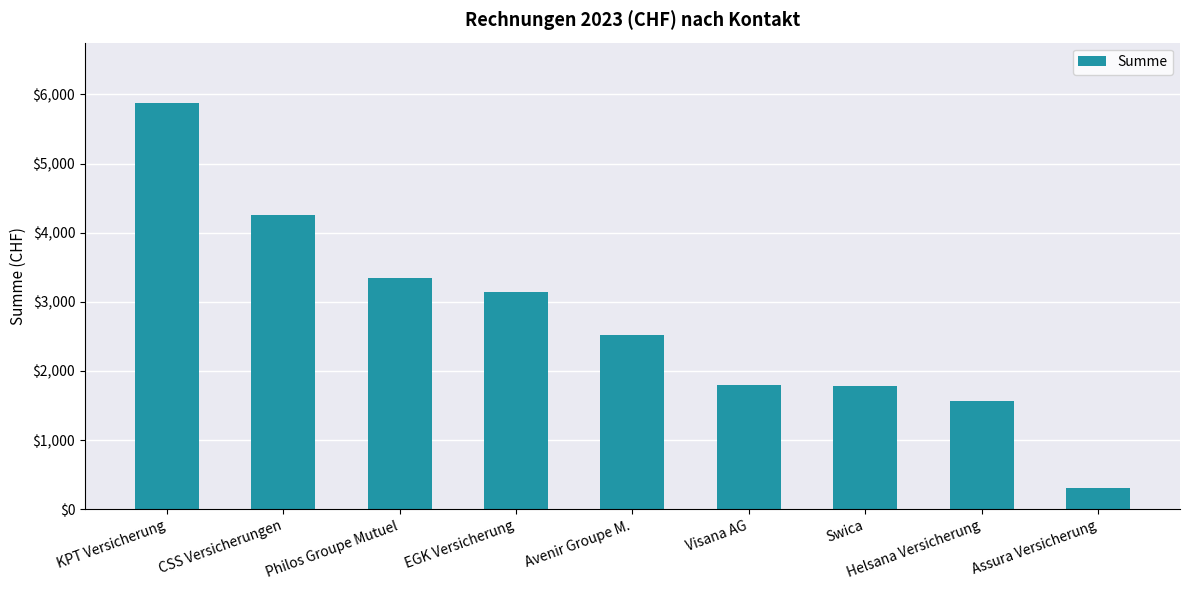

The chart shows a value of 2427.3 at Swica. True or false?

False